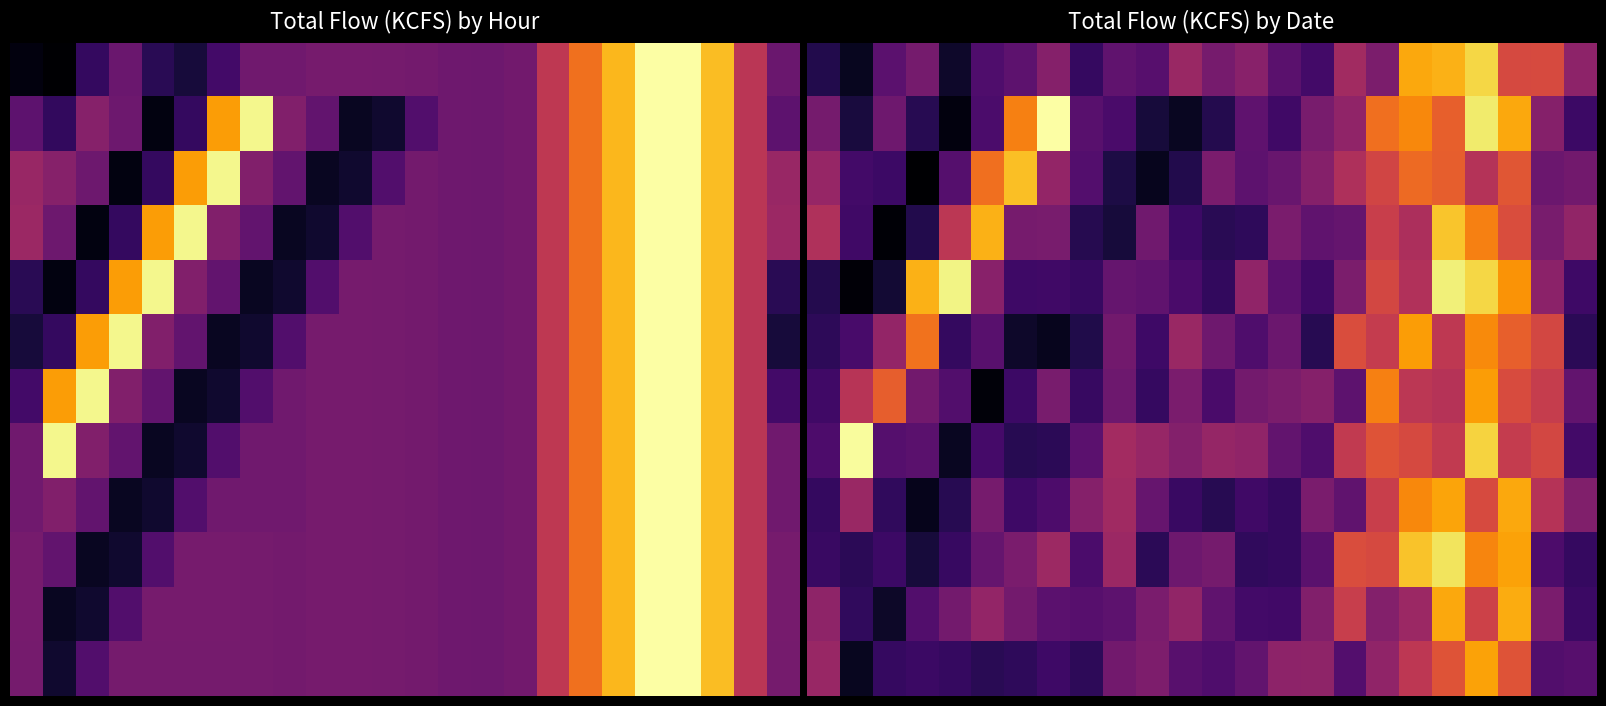

At which category is the sum across all series the highest?

20